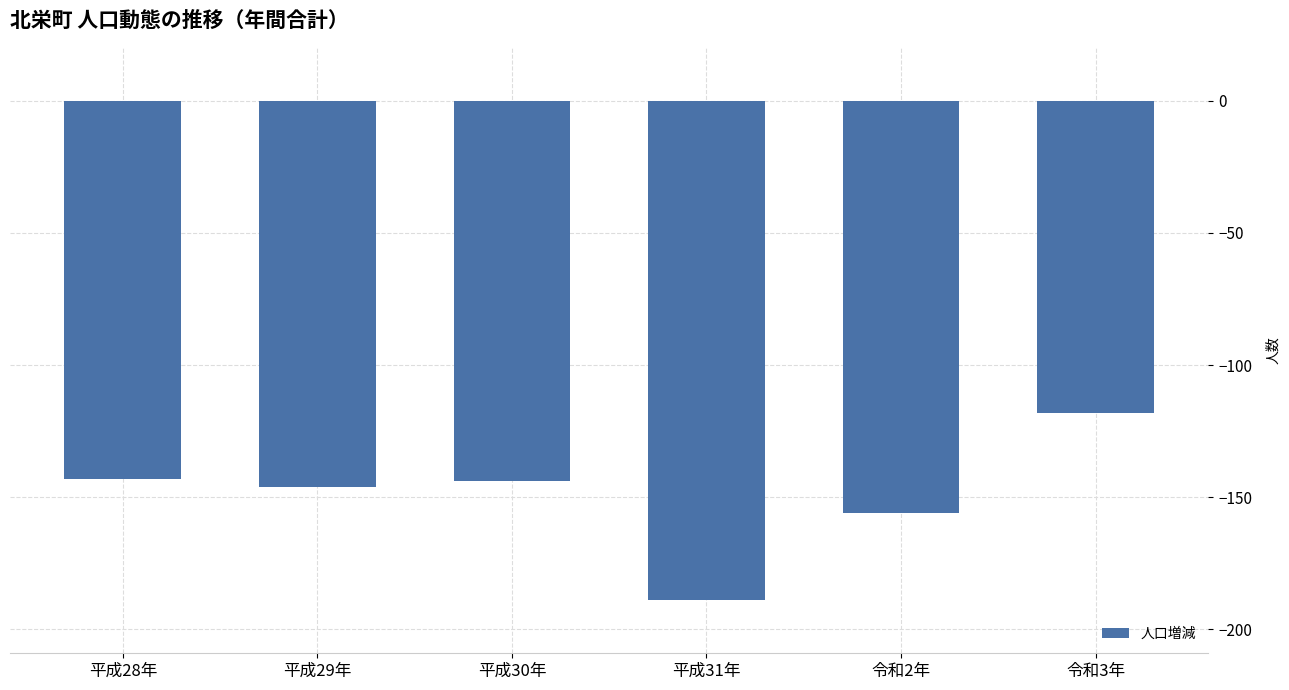

Is it true that the value at 令和3年 is -118?

True